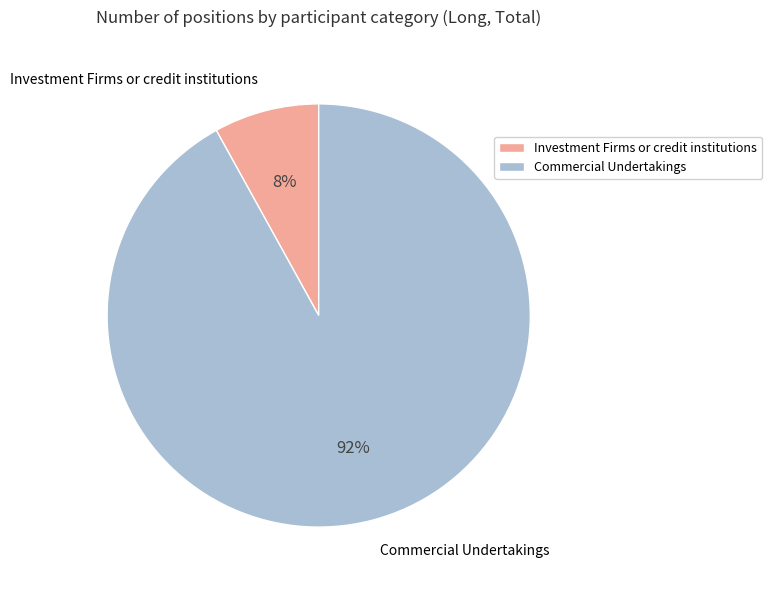

To the nearest percent, what portion does Investment Firms or credit institutions represent?

8%